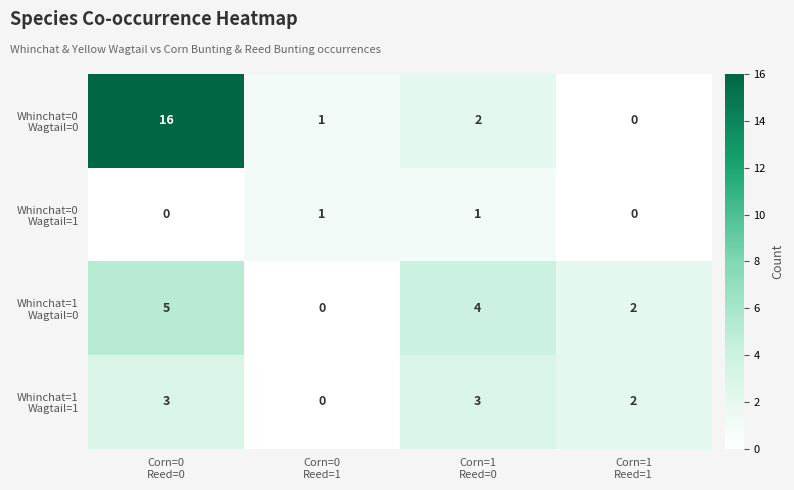

At how many categories does at least one series exceed 12?

1